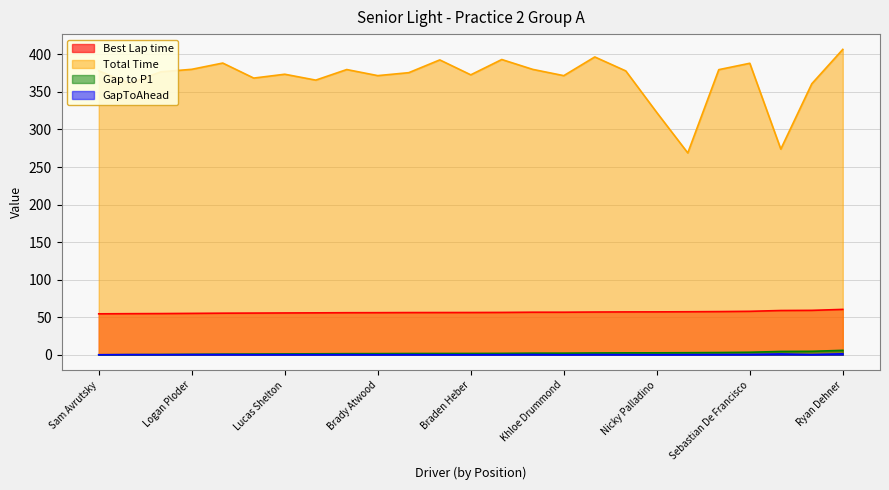

Where does the Total Time series first go above 376?

Sam Avrutsky